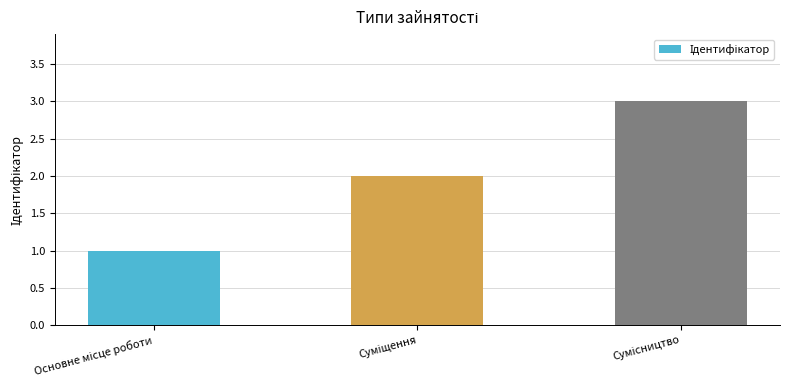

What is the maximum value shown in the chart?

3